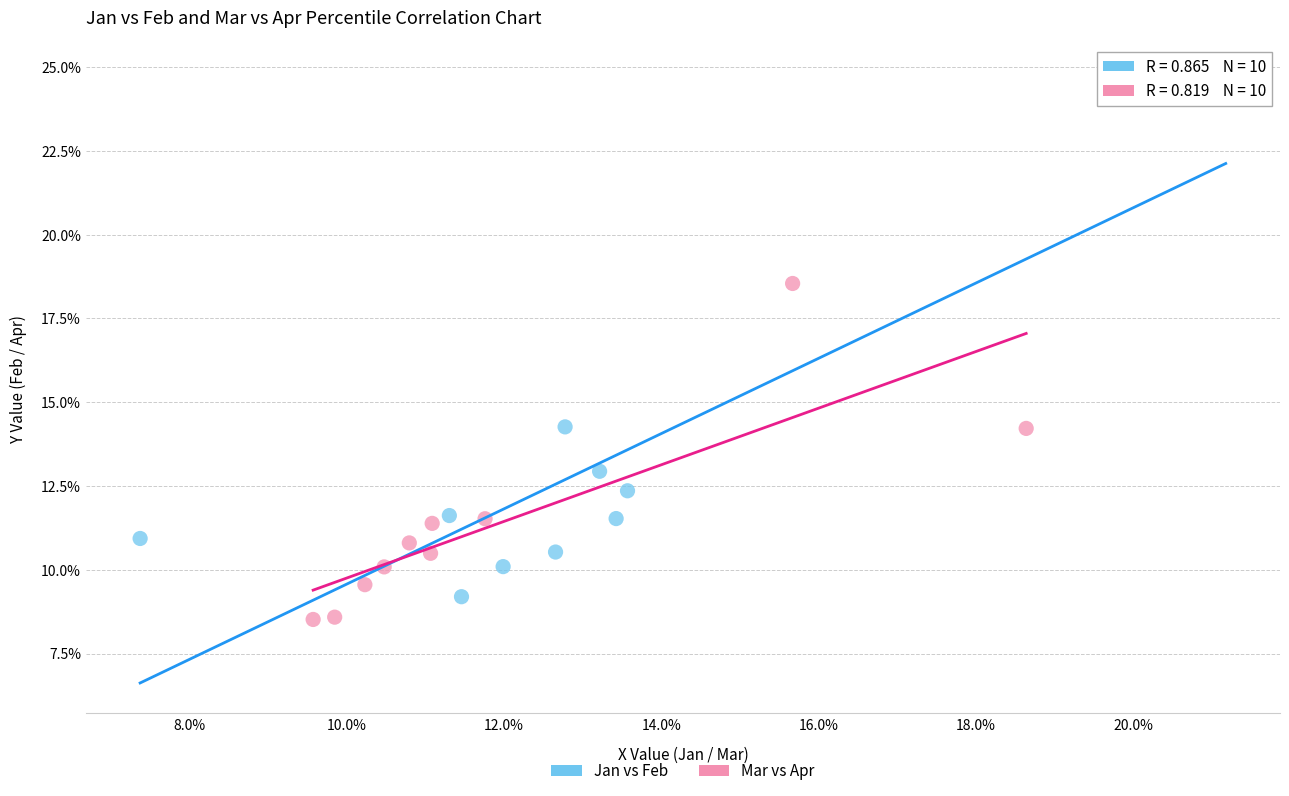

Which series reaches the maximum Y coordinate?

Jan vs Feb